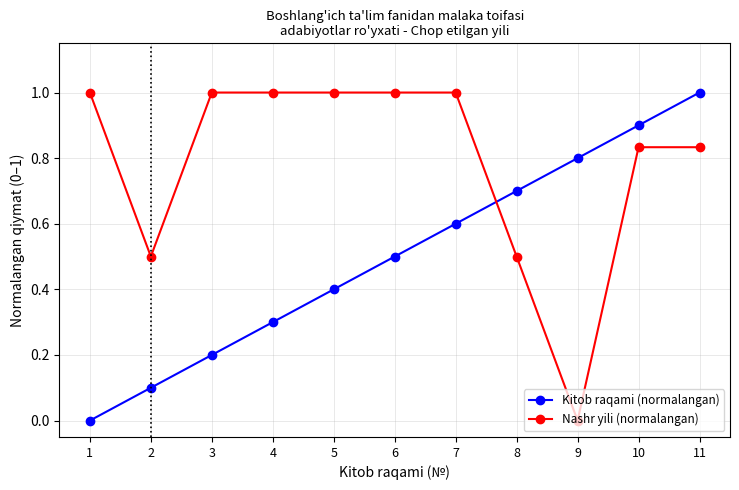

After their last crossing, which series has the higher values: Kitob raqami (normalangan) or Nashr yili (normalangan)?

Kitob raqami (normalangan)